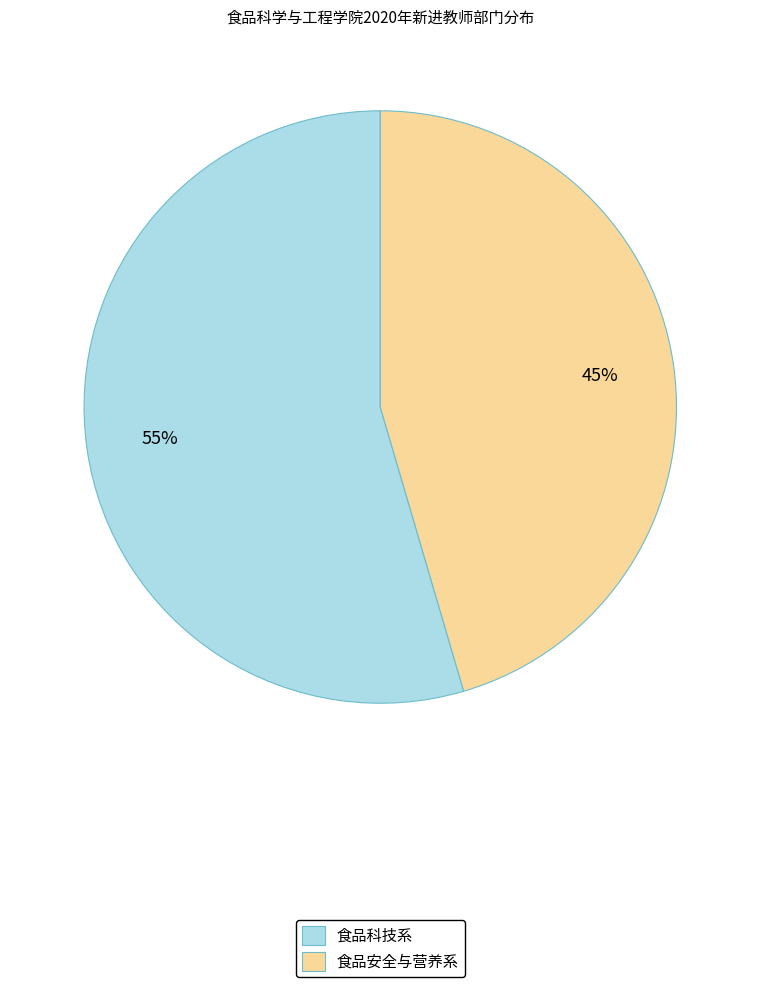

Count the number of slices in the pie.

2